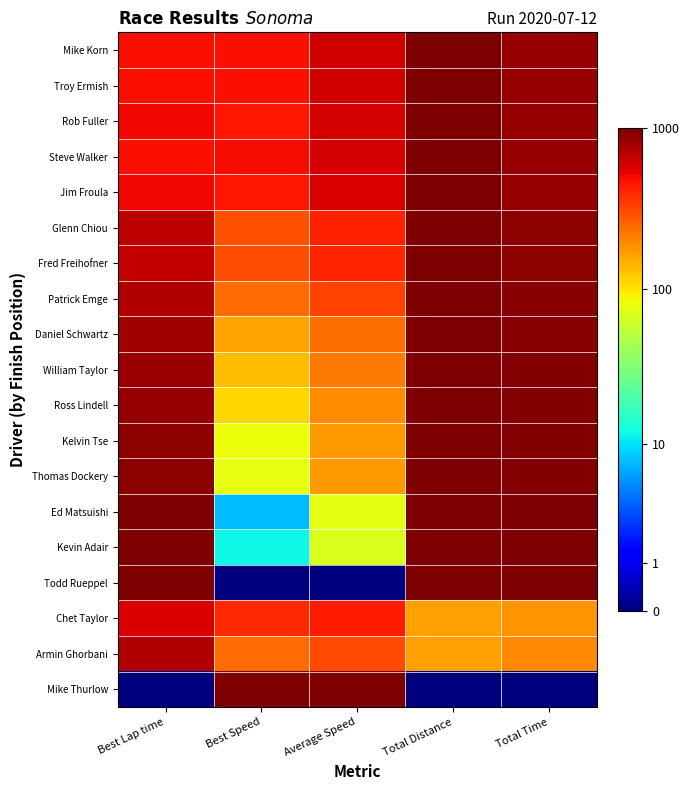

Reading left to right, list all the values displayed in this chart.

Mike Korn: Best Lap time=0.9	Best Speed=0.9	Average Speed=0.9	Total Distance=1.0	Total Time=1.0
Troy Ermish: Best Lap time=0.9	Best Speed=0.9	Average Speed=0.9	Total Distance=1.0	Total Time=1.0
Rob Fuller: Best Lap time=0.9	Best Speed=0.9	Average Speed=0.9	Total Distance=1.0	Total Time=1.0
Steve Walker: Best Lap time=0.9	Best Speed=0.9	Average Speed=0.9	Total Distance=1.0	Total Time=1.0
Jim Froula: Best Lap time=0.9	Best Speed=0.9	Average Speed=0.9	Total Distance=1.0	Total Time=1.0
Glenn Chiou: Best Lap time=0.9	Best Speed=0.8	Average Speed=0.9	Total Distance=1.0	Total Time=1.0
Fred Freihofner: Best Lap time=0.9	Best Speed=0.8	Average Speed=0.9	Total Distance=1.0	Total Time=1.0
Patrick Emge: Best Lap time=1.0	Best Speed=0.8	Average Speed=0.8	Total Distance=1.0	Total Time=1.0
Daniel Schwartz: Best Lap time=1.0	Best Speed=0.7	Average Speed=0.8	Total Distance=1.0	Total Time=1.0
William Taylor: Best Lap time=1.0	Best Speed=0.7	Average Speed=0.8	Total Distance=1.0	Total Time=1.0
Ross Lindell: Best Lap time=1.0	Best Speed=0.7	Average Speed=0.8	Total Distance=1.0	Total Time=1.0
Kelvin Tse: Best Lap time=1.0	Best Speed=0.6	Average Speed=0.7	Total Distance=1.0	Total Time=1.0
Thomas Dockery: Best Lap time=1.0	Best Speed=0.6	Average Speed=0.7	Total Distance=1.0	Total Time=1.0
Ed Matsuishi: Best Lap time=1.0	Best Speed=0.3	Average Speed=0.6	Total Distance=1.0	Total Time=1.0
Kevin Adair: Best Lap time=1.0	Best Speed=0.4	Average Speed=0.6	Total Distance=1.0	Total Time=1.0
Todd Rueppel: Best Lap time=1.0	Best Speed=0.0	Average Speed=0.0	Total Distance=1.0	Total Time=1.0
Chet Taylor: Best Lap time=0.9	Best Speed=0.9	Average Speed=0.9	Total Distance=0.7	Total Time=0.8
Armin Ghorbani: Best Lap time=1.0	Best Speed=0.8	Average Speed=0.8	Total Distance=0.7	Total Time=0.8
Mike Thurlow: Best Lap time=0.0	Best Speed=1.0	Average Speed=1.0	Total Distance=0.0	Total Time=0.0